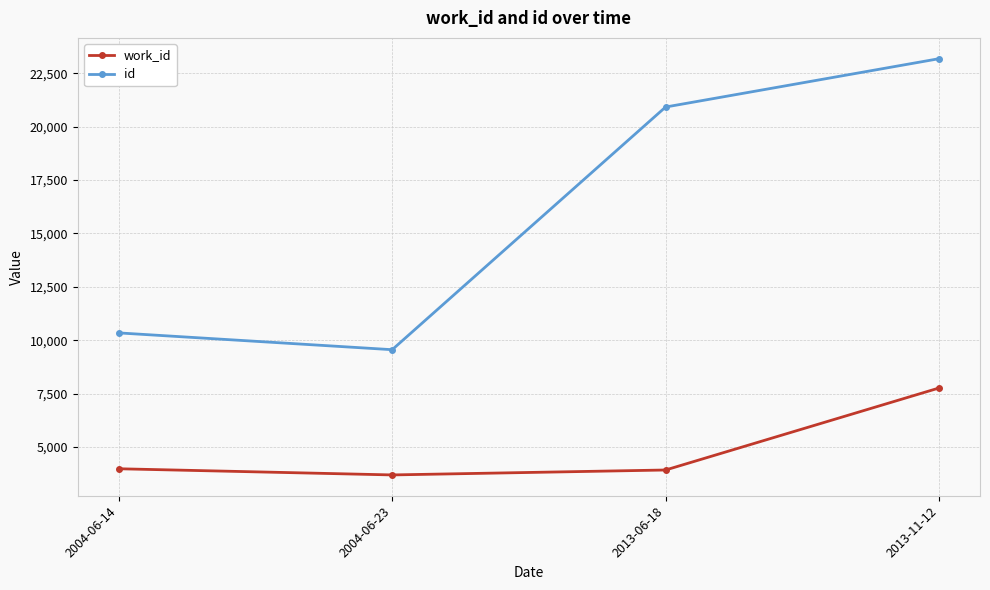

At which label does id reach its minimum?

2004-06-23